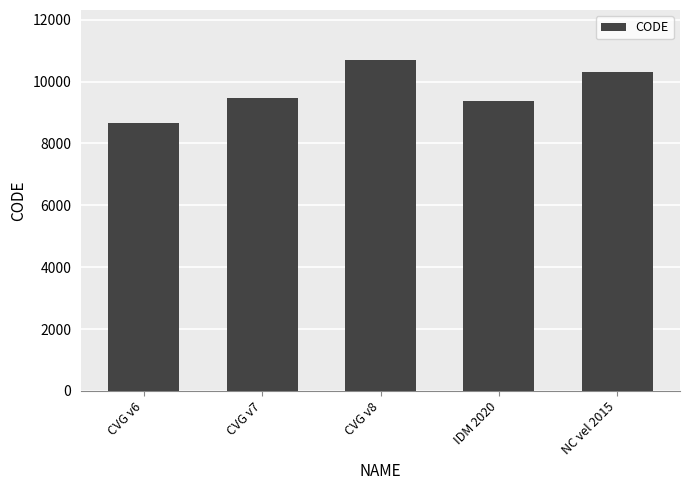

What is the label of the 3rd bar from the left?

CVG v8